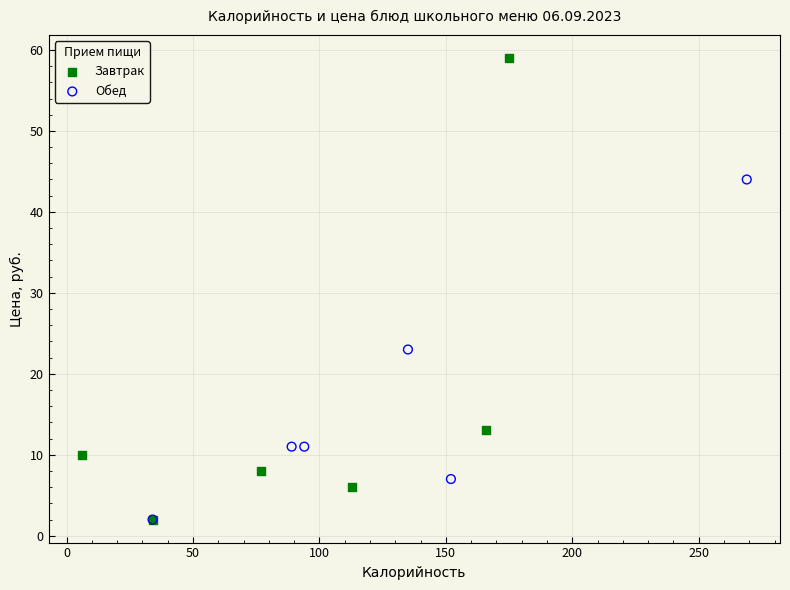

Which series contains the highest Y value?

Завтрак